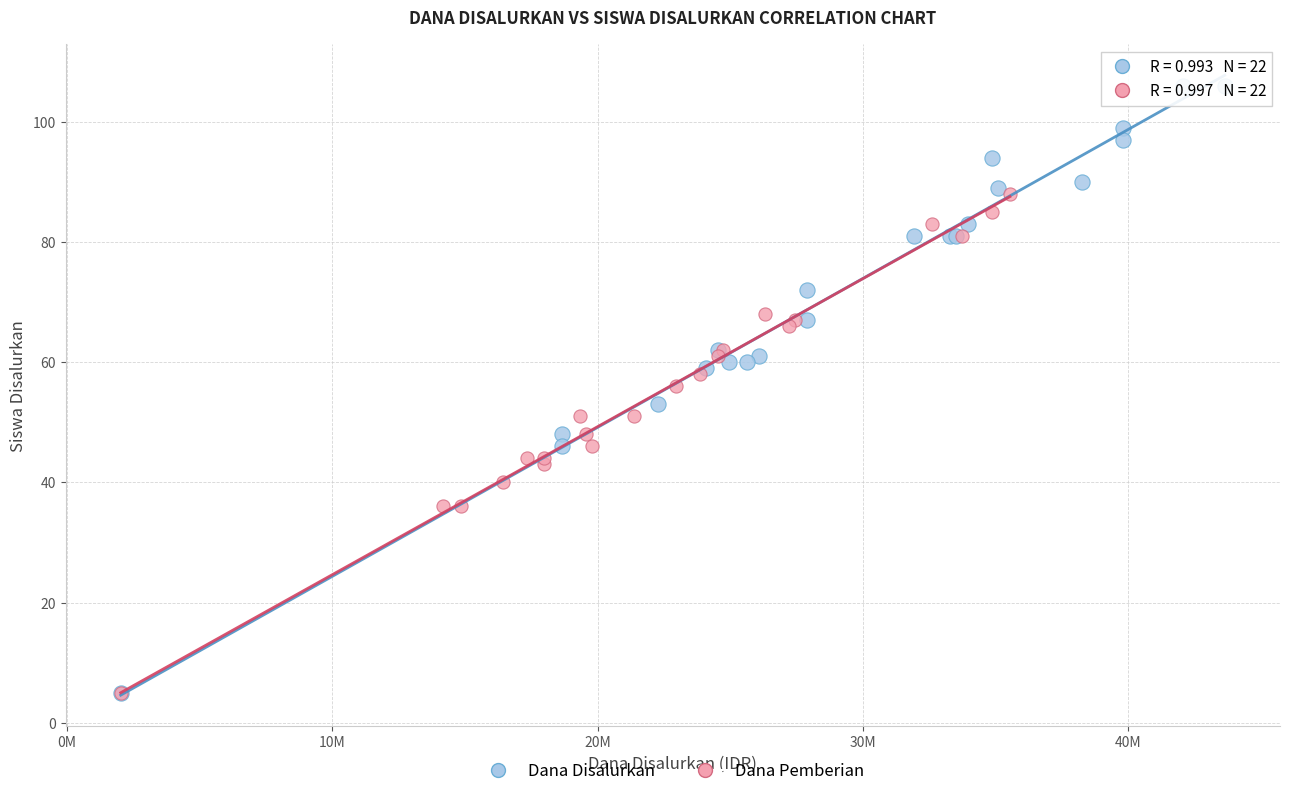

Which series has the widest spread of Y values?

Dana Disalurkan